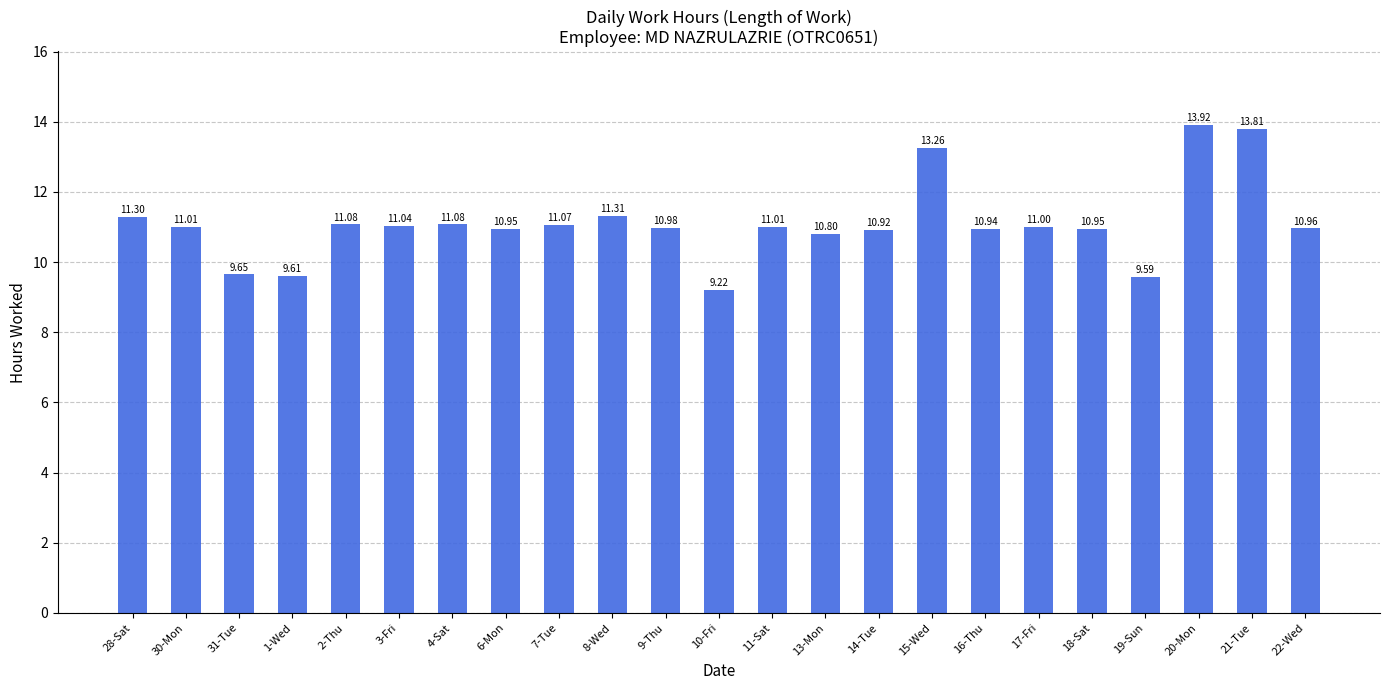

Which has a higher value, 8-Wed or 15-Wed?

15-Wed